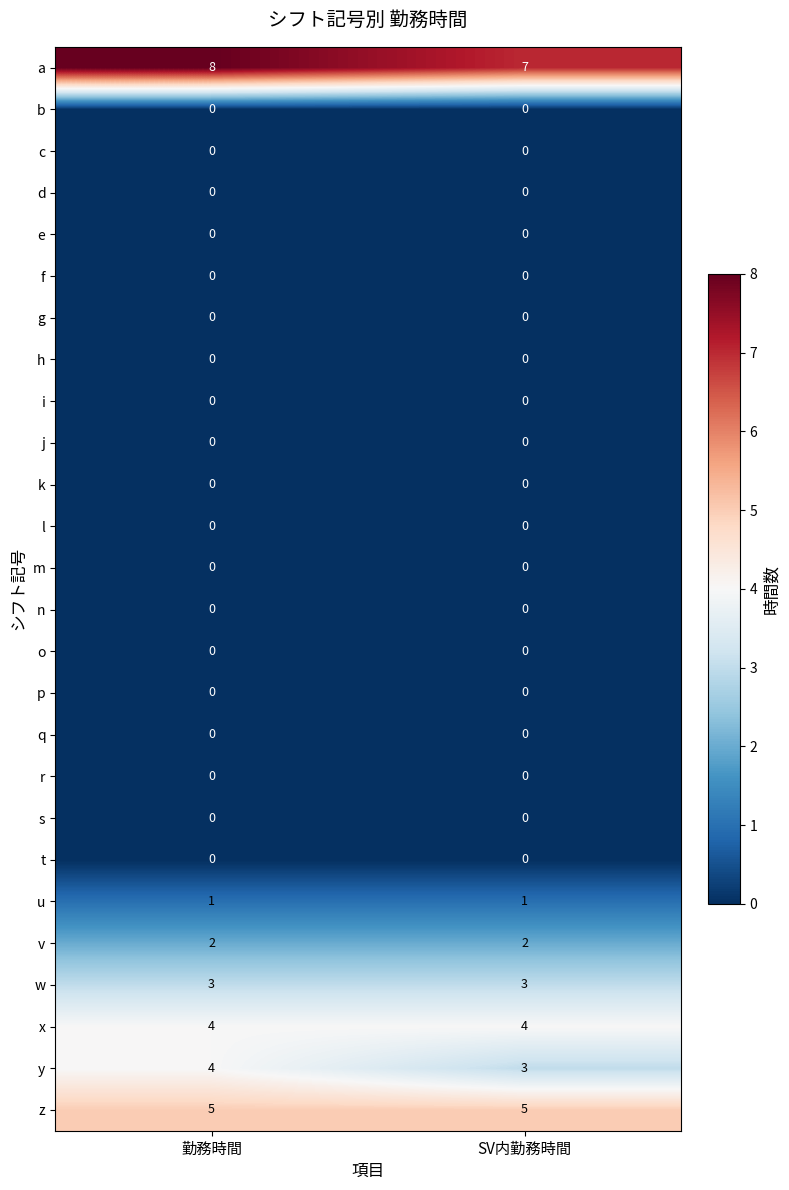

What is the difference between the highest and lowest values at 勤務時間?

8